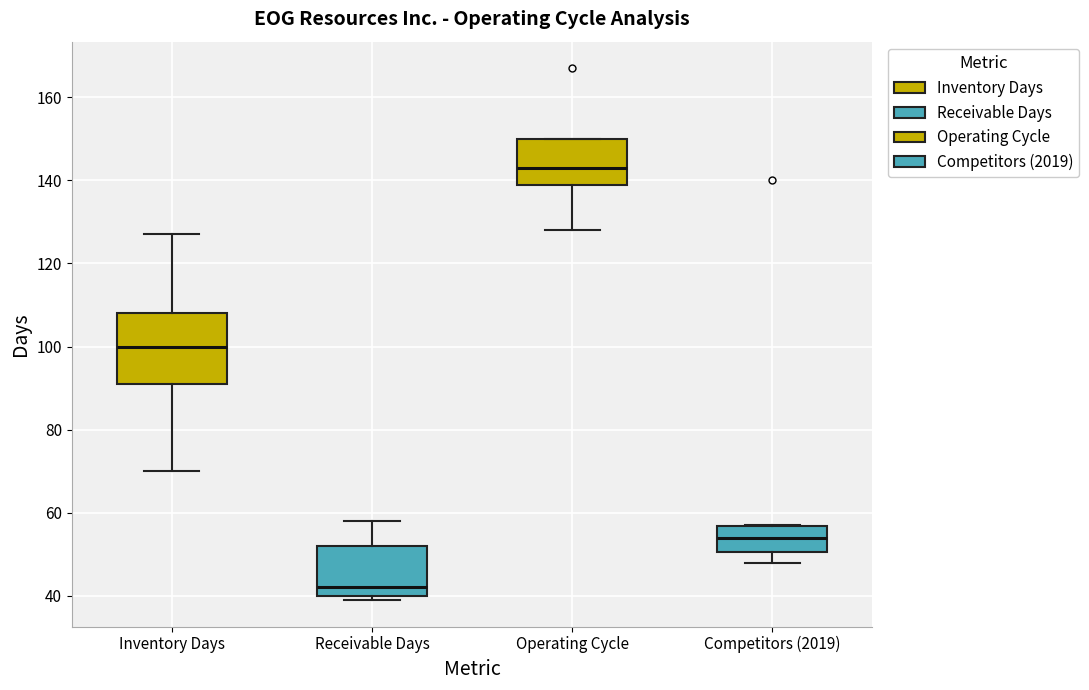

Which box has the lowest median line?

Receivable Days